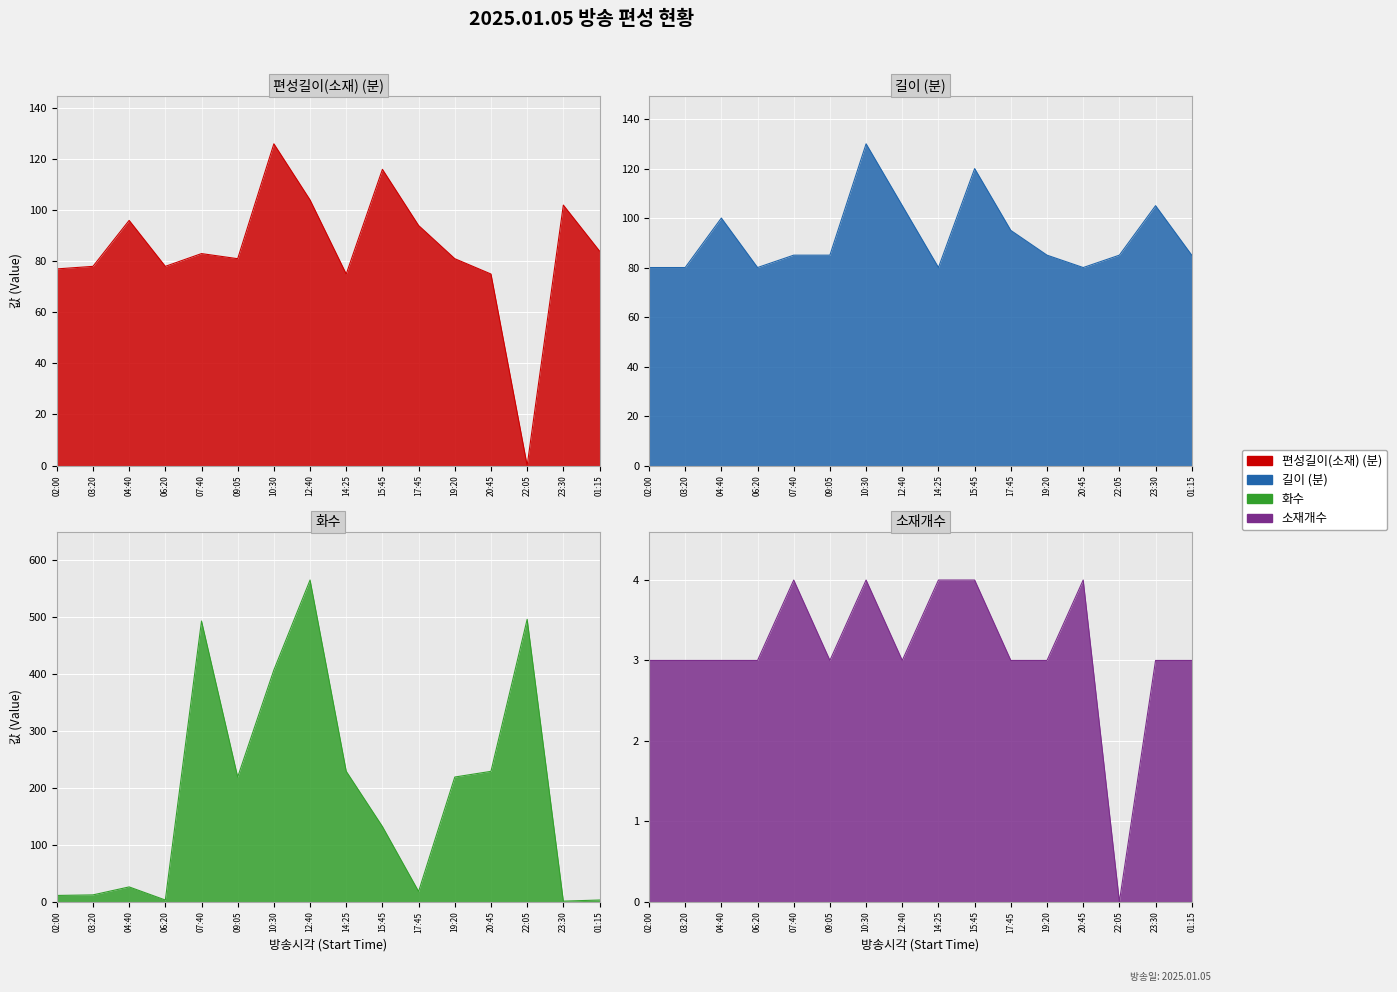

What is the sum of all 편성길이(소재) values?

1350